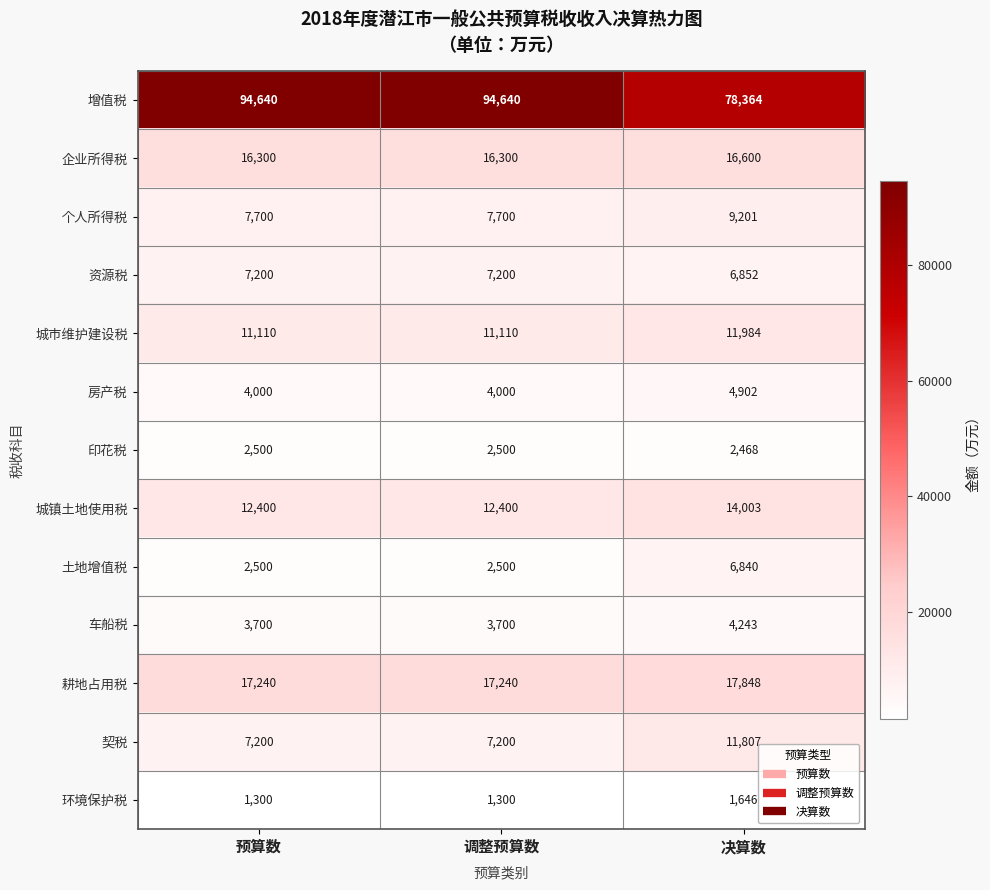

What is the spread (max minus min) of values at 调整预算数?

93340